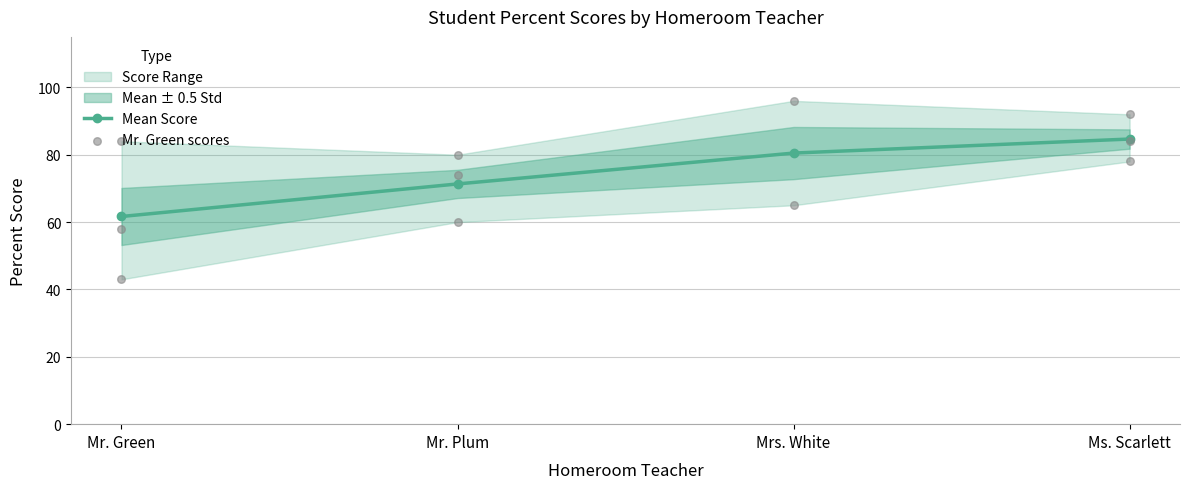

True or false: Mean Score has more than 2 interior local peaks.

False